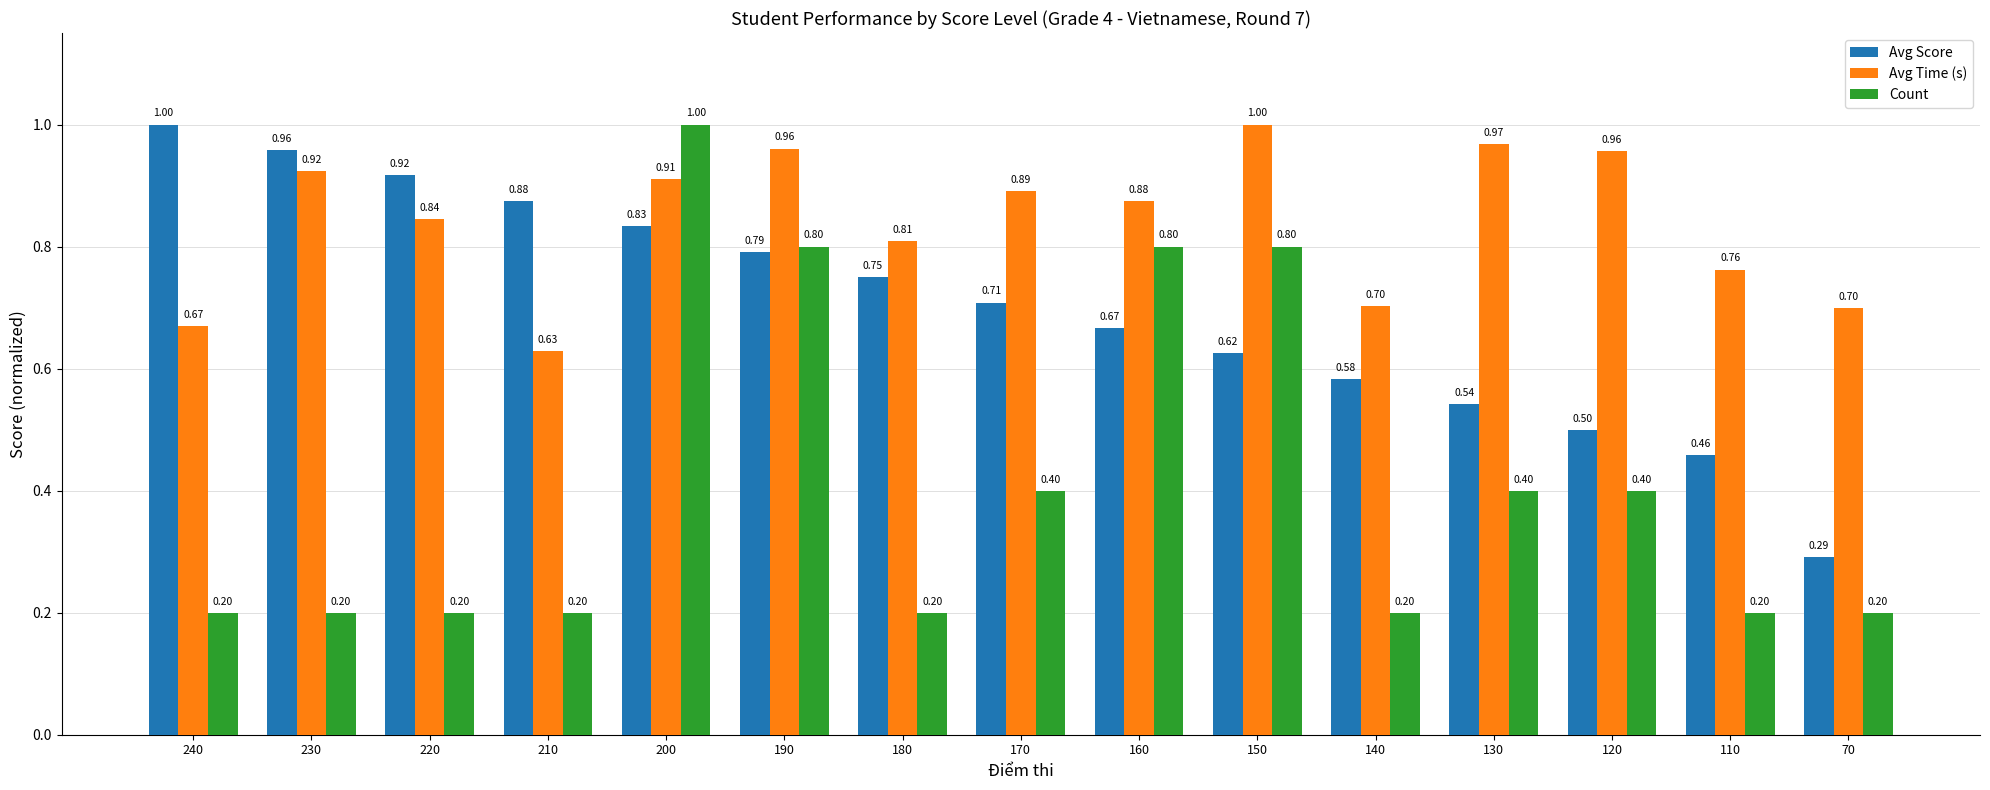

What is the difference between the second highest and minimum values in the Avg Score series?

0.7